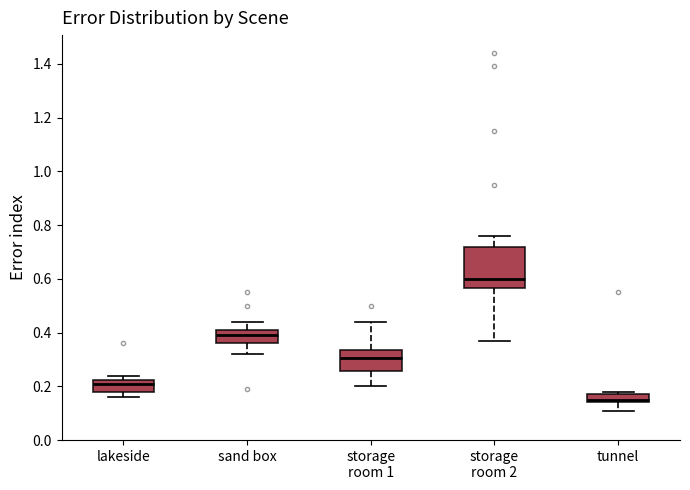

Reading left to right, read every box against the y-axis: the position of its median line, the range the box covers, and the ends of its whiskers. The values are not printed on the chart, so give them approximately, as read against the axis.

lakeside: median 0.22 (just below the box's upper edge), box 0.18 to 0.22, whiskers 0.16 to 0.24
sand box: median 0.40, box 0.36 to 0.42, whiskers 0.32 to 0.44
storage room 1: median 0.30, box 0.26 to 0.34, whiskers 0.20 to 0.44
storage room 2: median 0.60, box 0.56 to 0.72, whiskers 0.38 to 0.76
tunnel: median 0.16, box 0.14 to 0.18, whiskers 0.12 to 0.18 (just above the box's upper edge)